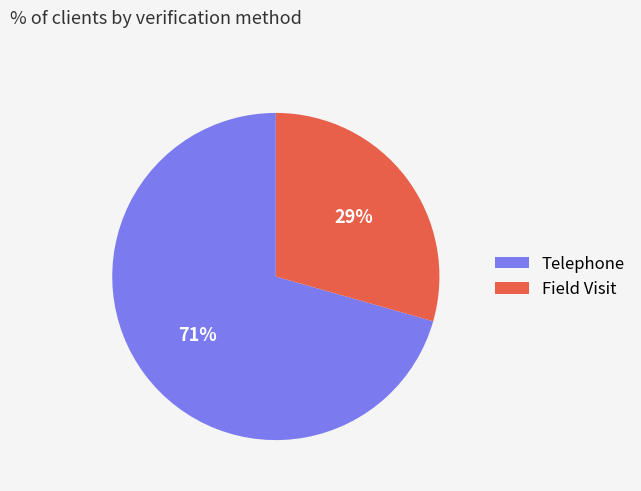

Rank the categories by value from lowest to highest.

Field Visit, Telephone